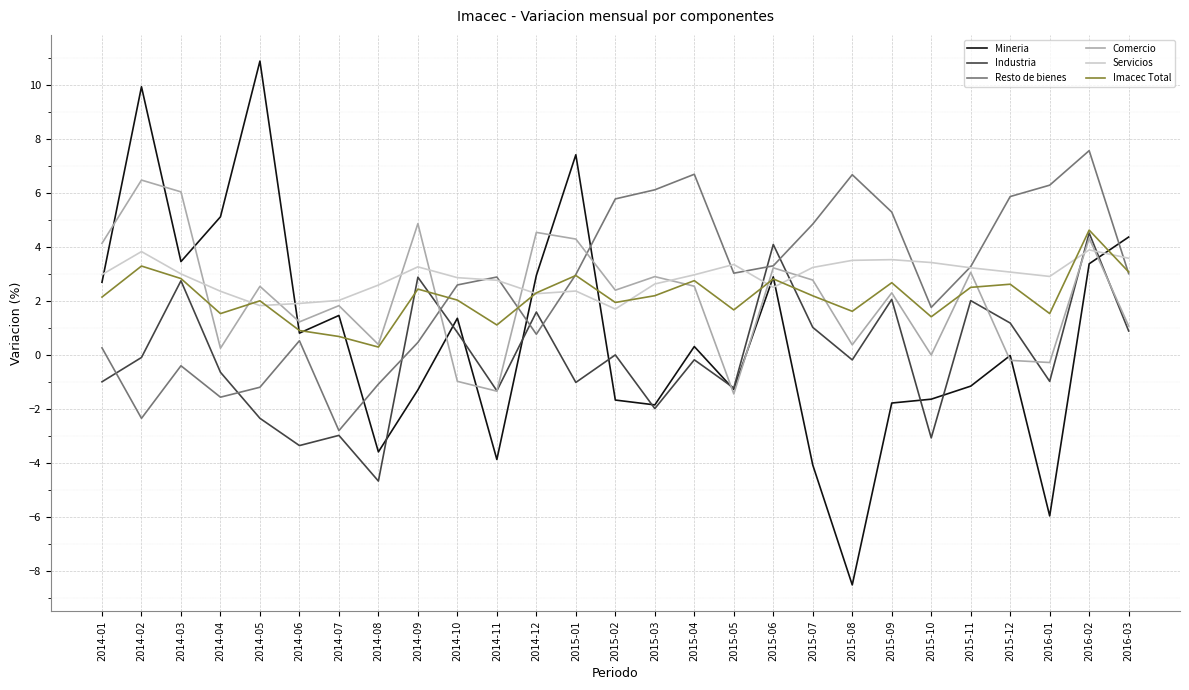

How many times do Mineria and Resto de bienes cross each other?

4